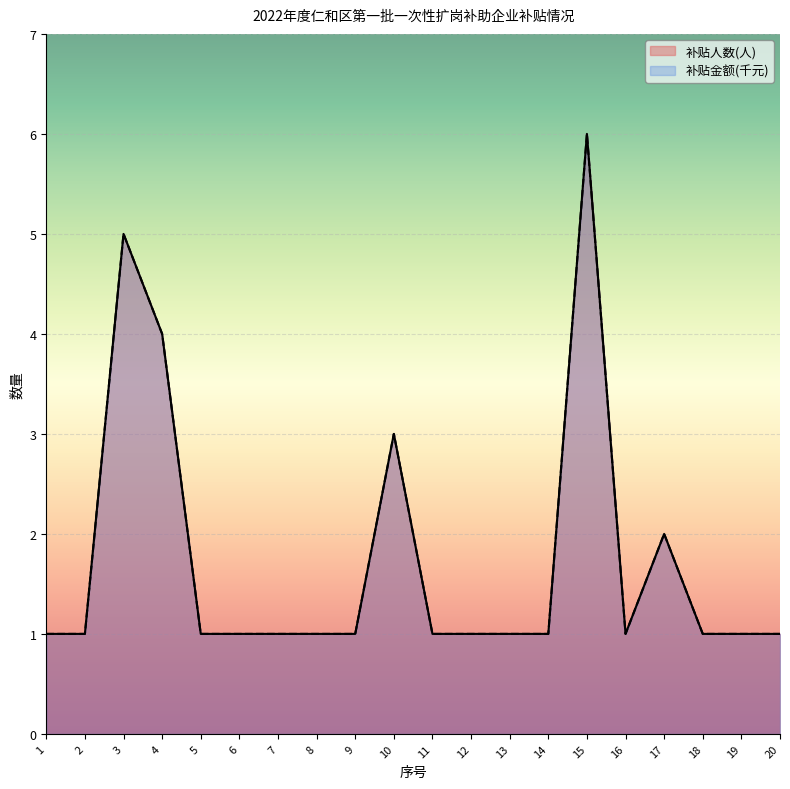

Is the value of 补贴金额(千元) at 5 greater than the value of 补贴人数(人) at 11?

No